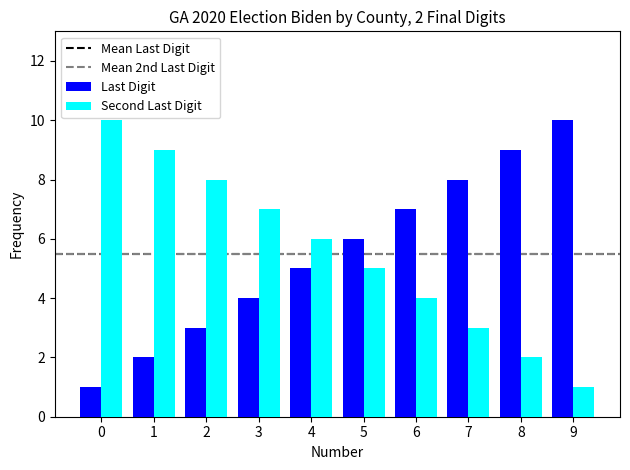

The value of Second Last Digit at 5 is 5. True or false?

True